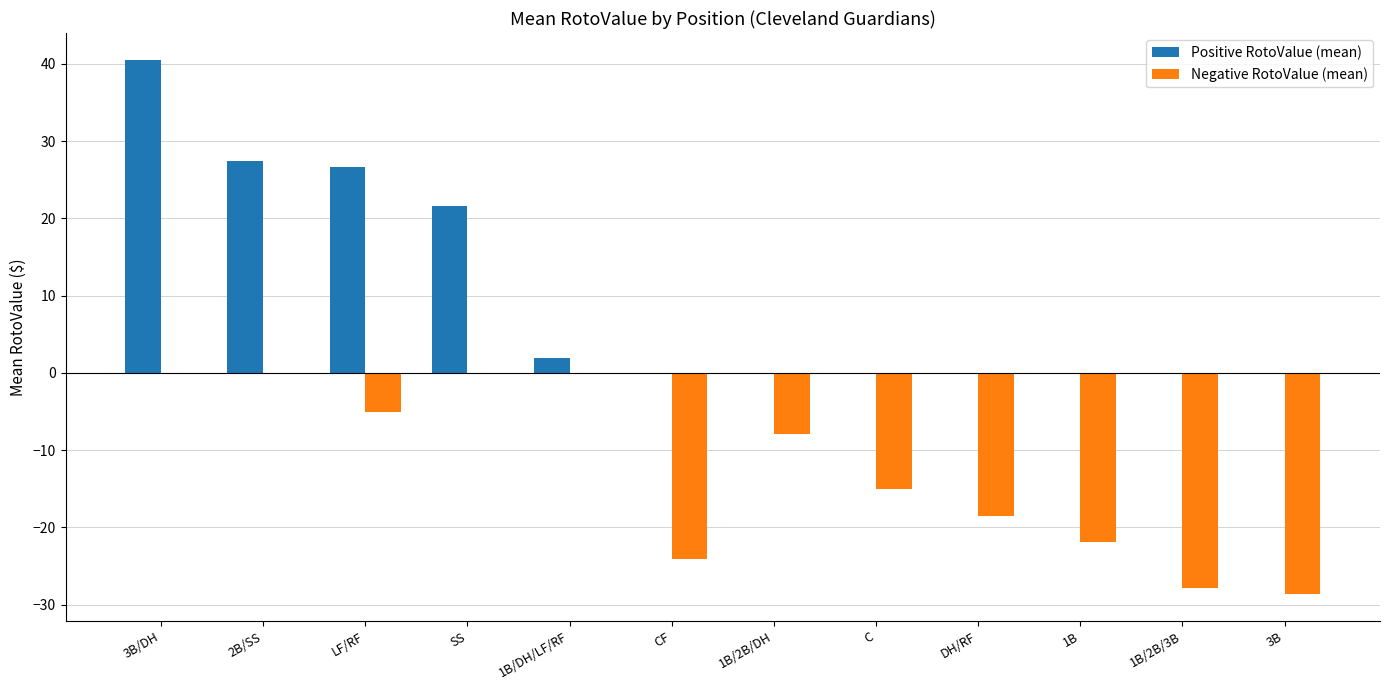

What is the total value across all series at DH/RF?

-18.5